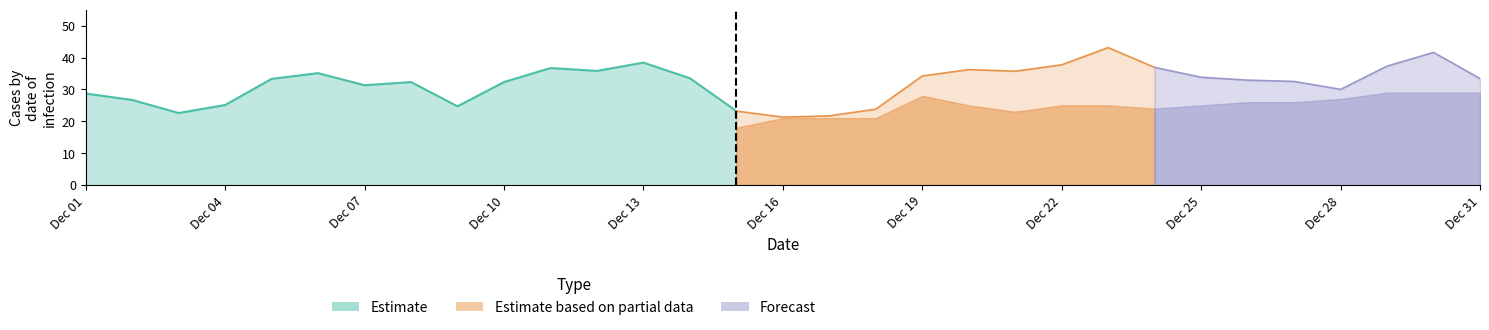

What is the maximum value shown in the chart?

43.1